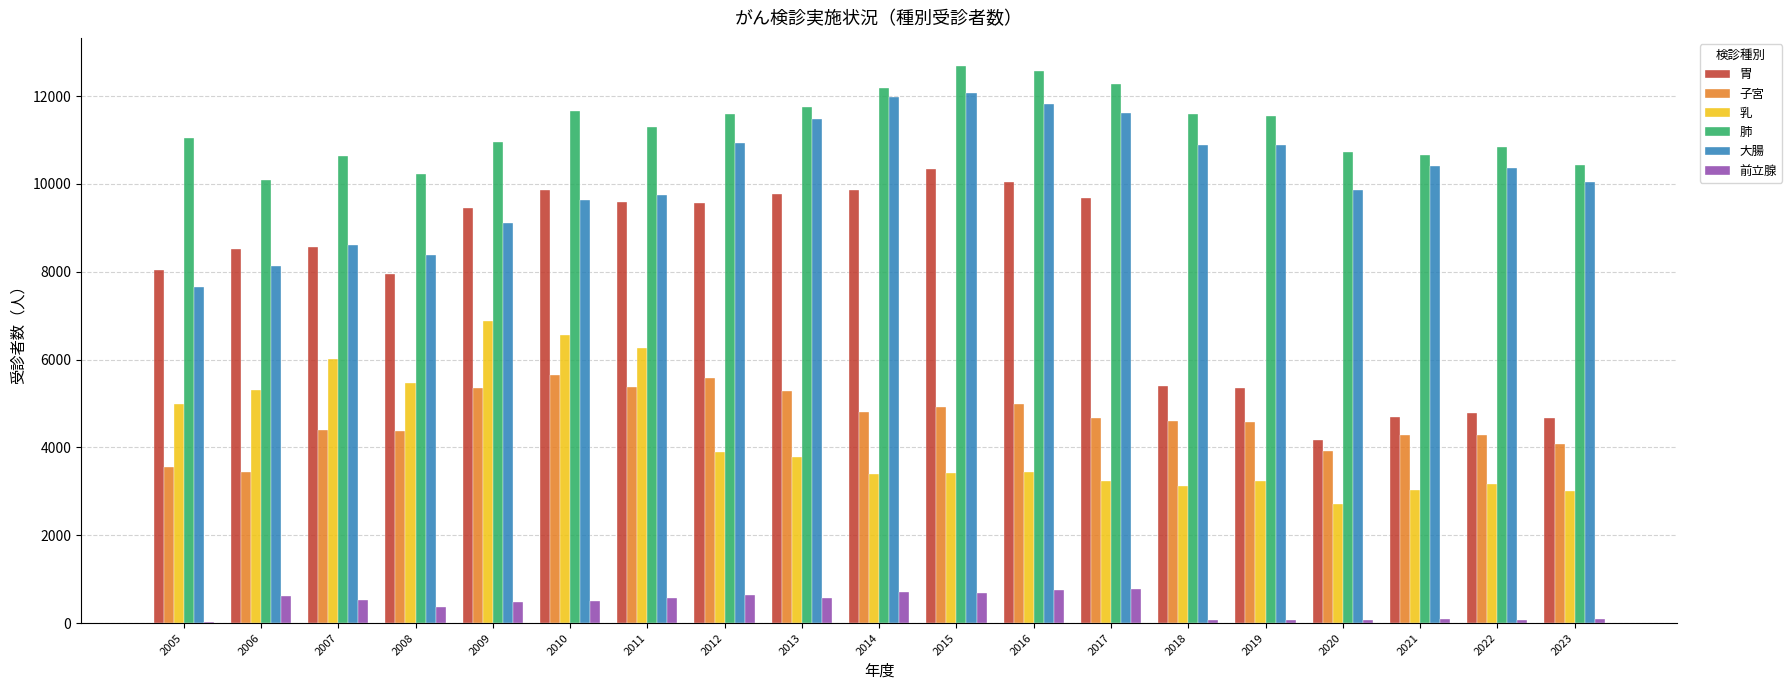

Count the number of data series in this chart.

6